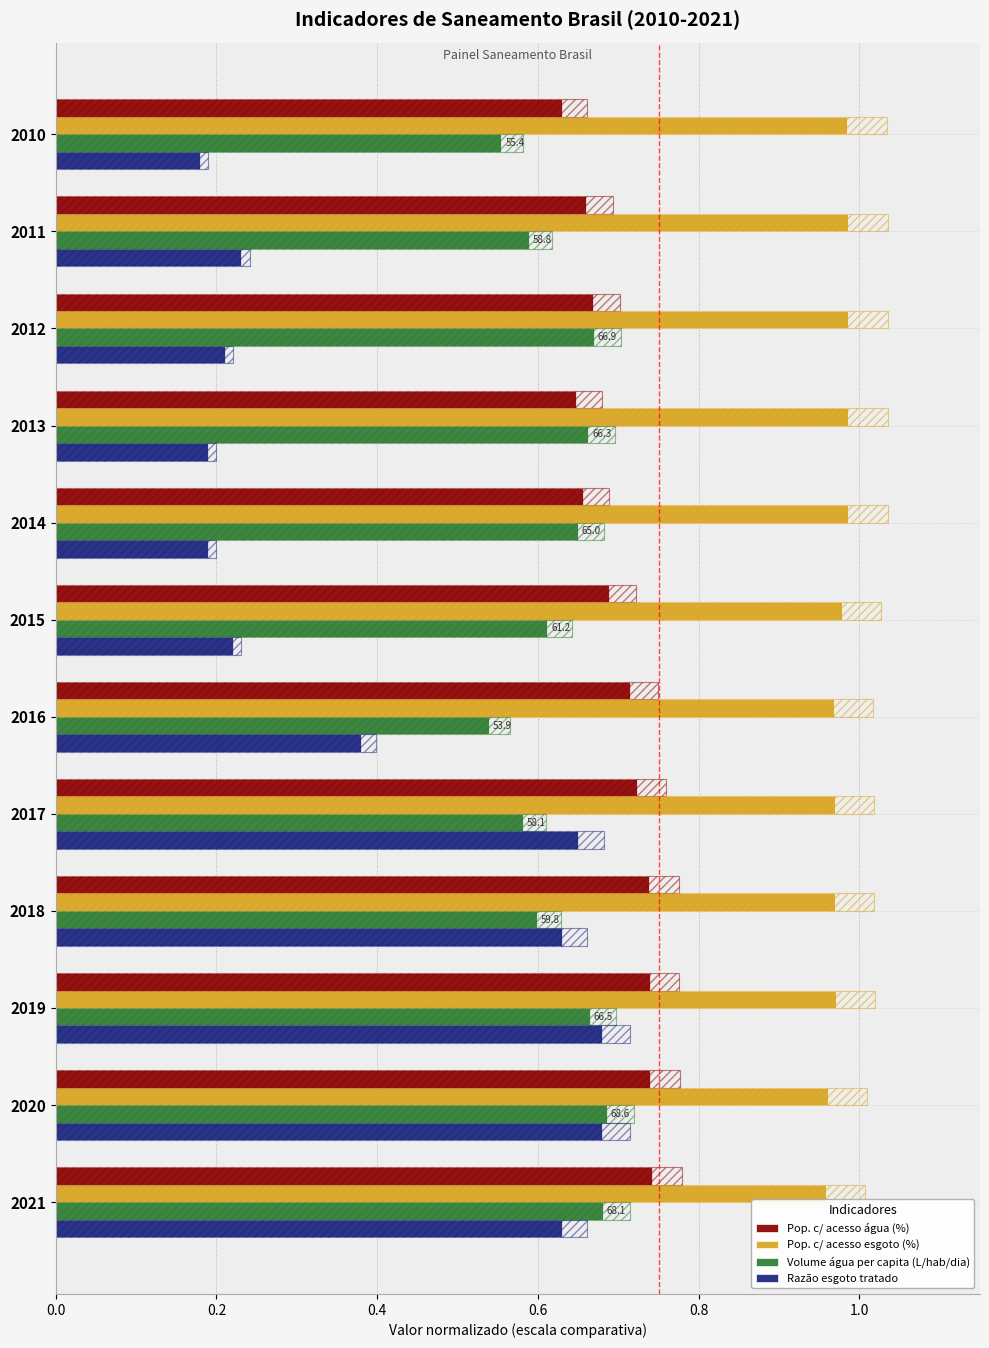

Which series has the largest total across all categories?

Pop. c/ acesso esgoto (%)